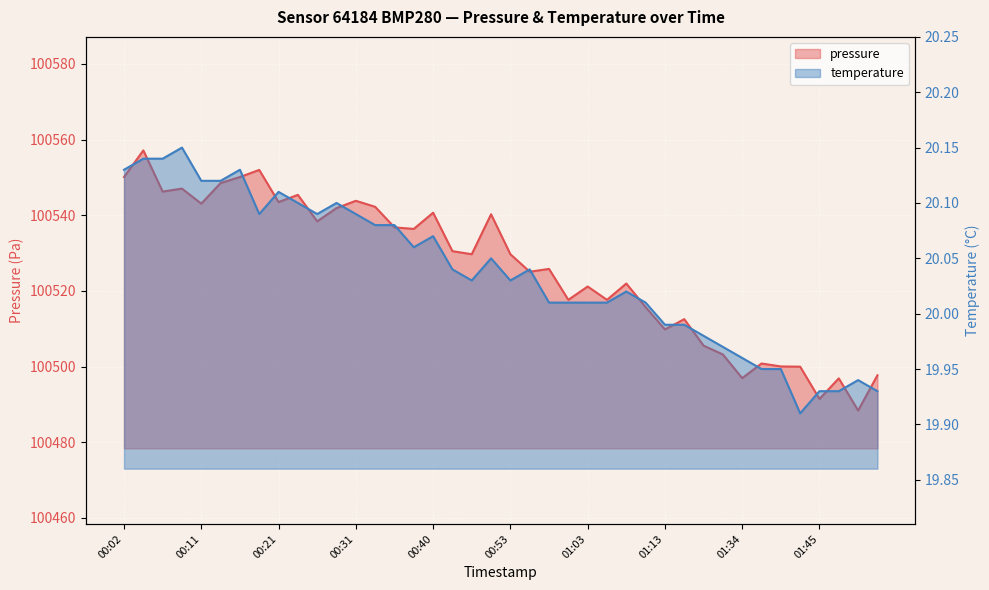

What are all the series names shown in the legend?

pressure, temperature